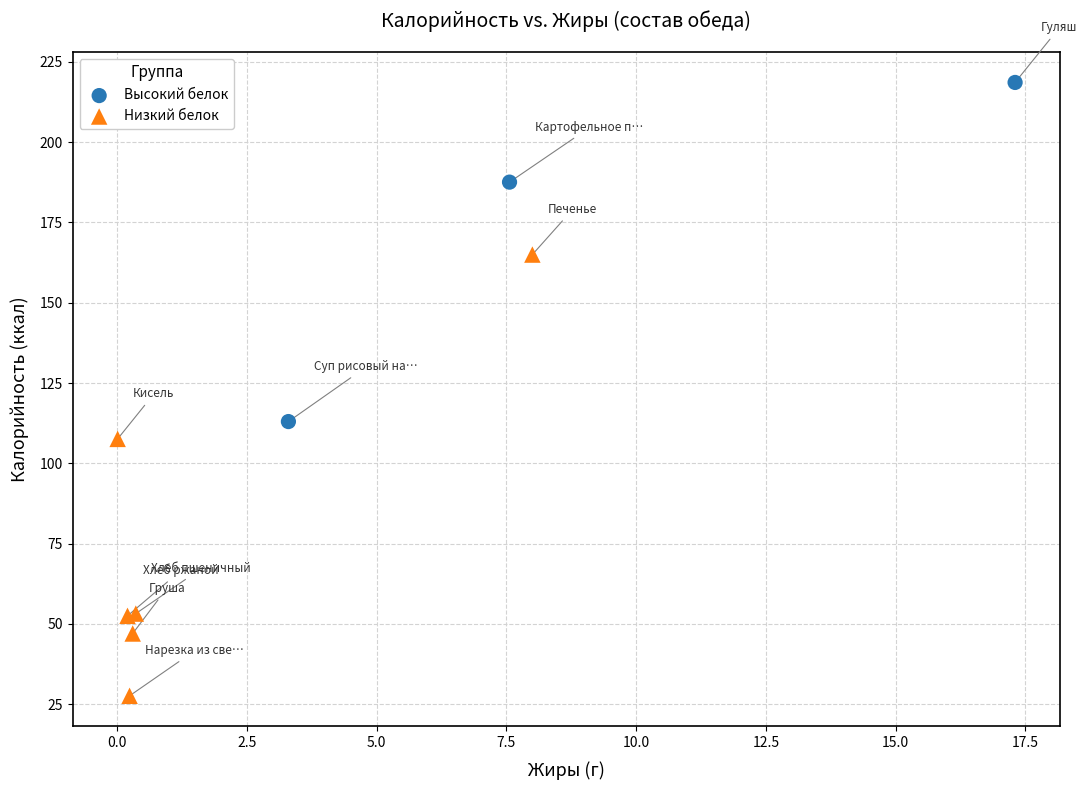

Which series has the largest Y range (max minus min)?

Низкий белок